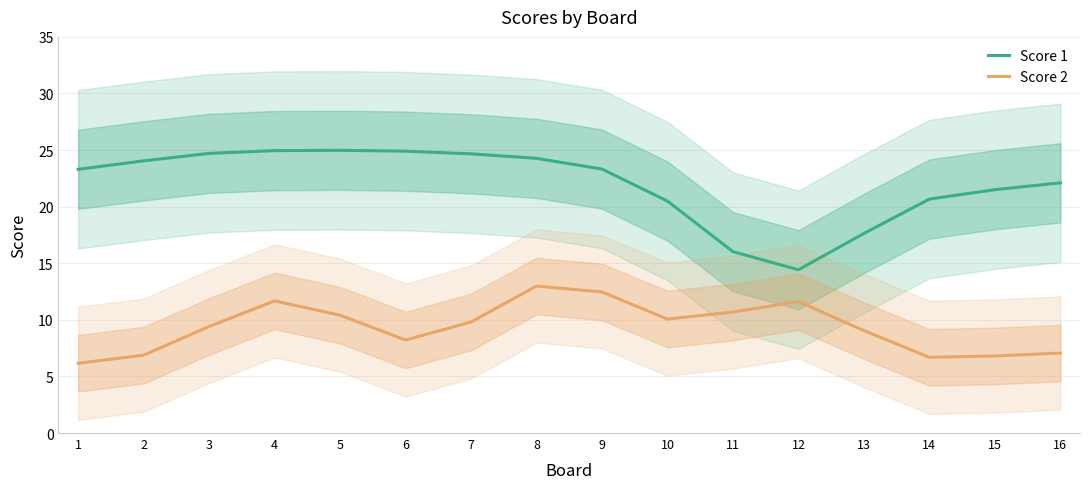

True or false: Score 2 and Score 1 intersect in this chart.

False